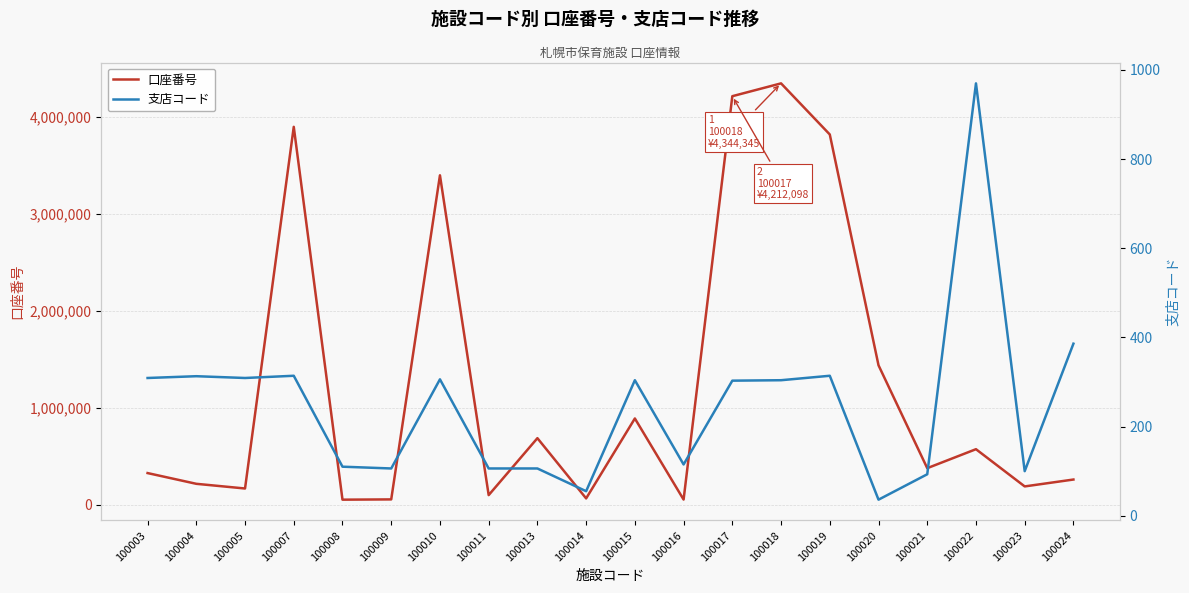

What is the highest value of the 口座番号 series?

4344345